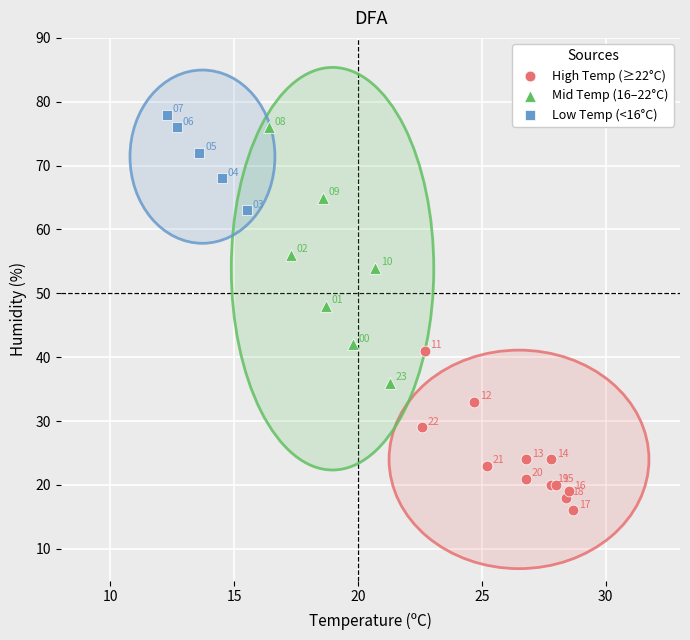

Which series has the largest Y range (max minus min)?

Mid Temp (16–22°C)